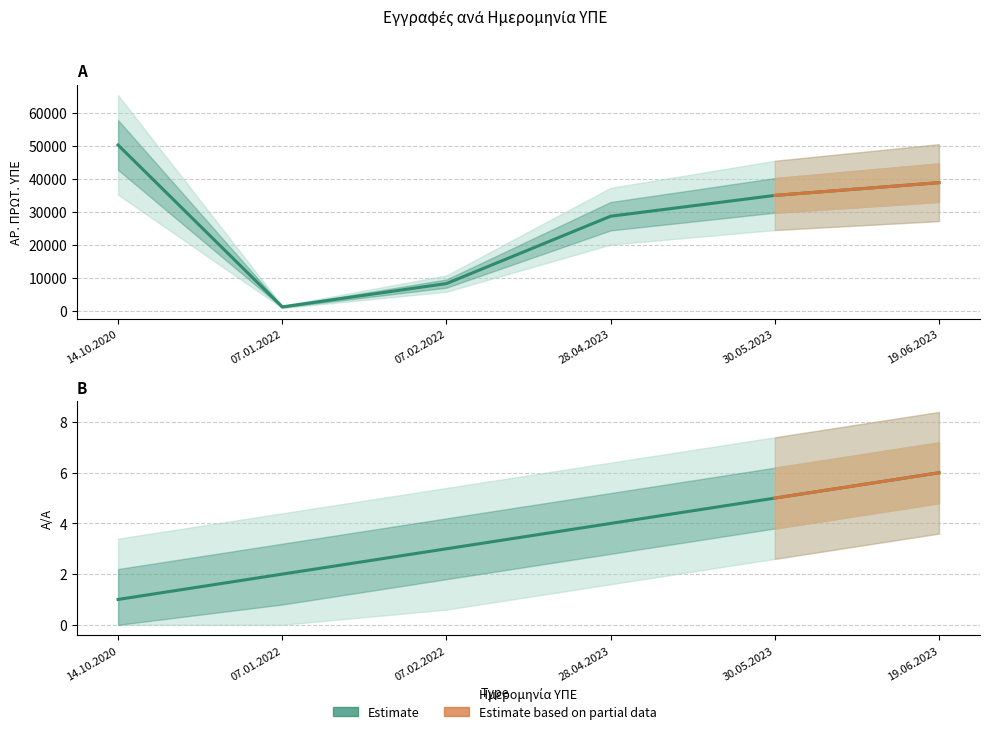

Is it true that ΑΡ. ΠΡΩΤ. ΥΠΕ equals 1189 at 07.01.2022?

True